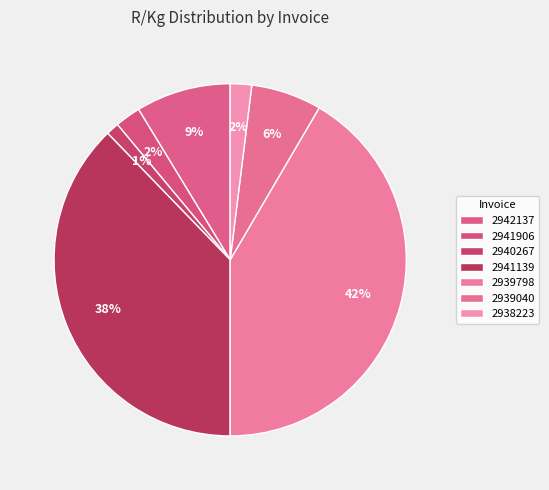

What percentage is the 2938223 slice, to the nearest percent?

2%